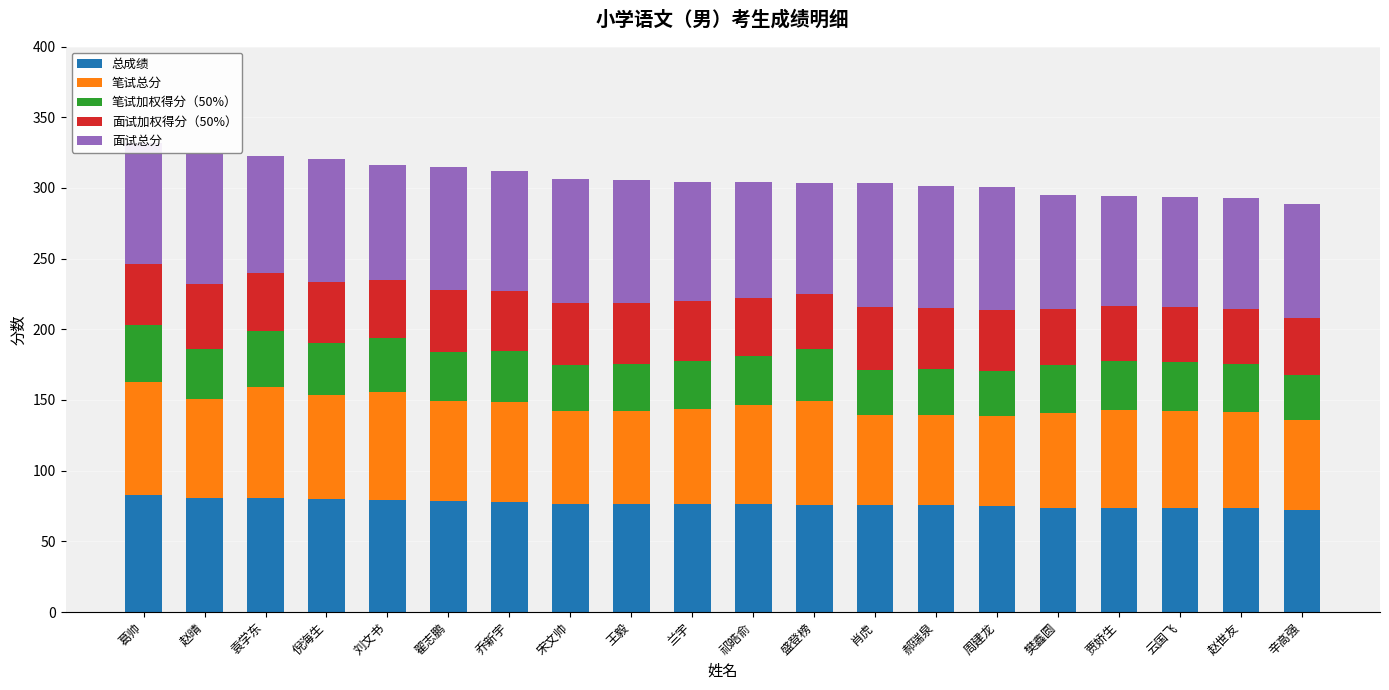

Does the chart contain stacked bars?

Yes